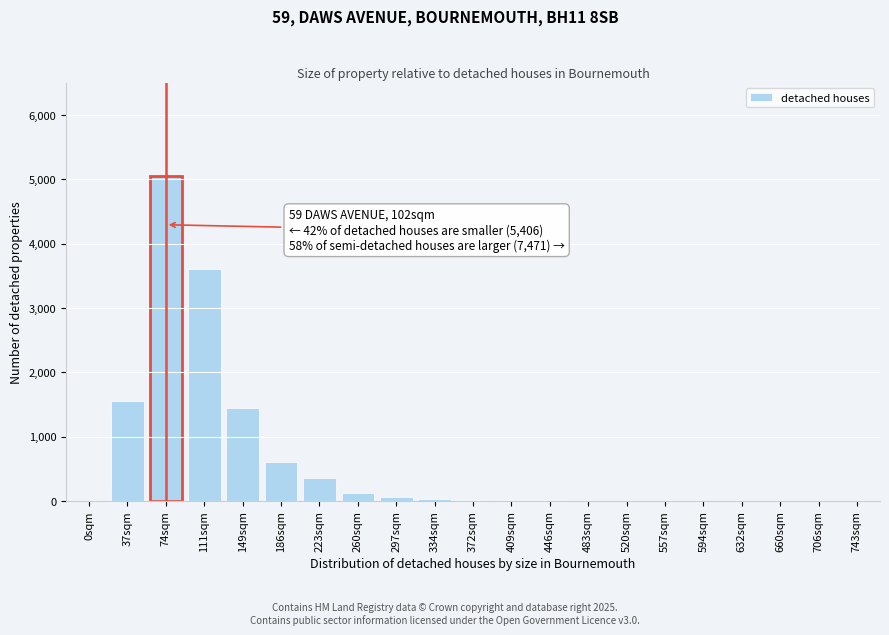

The chart shows a value of 1450 at 149sqm. True or false?

True